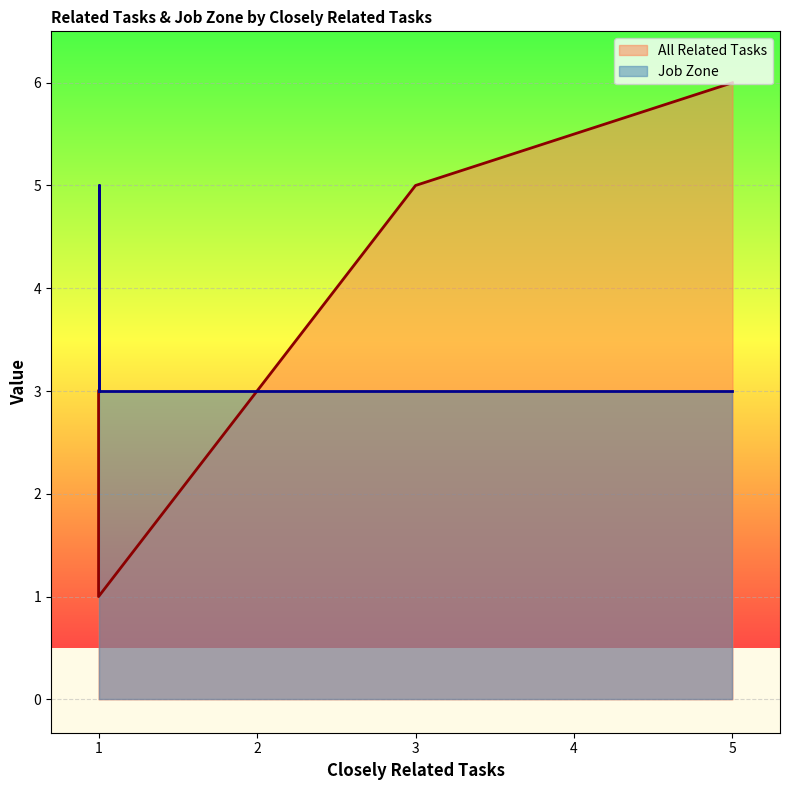

At Surgical Technologists, list the series in order from smallest to largest.

Job Zone, All Related Tasks